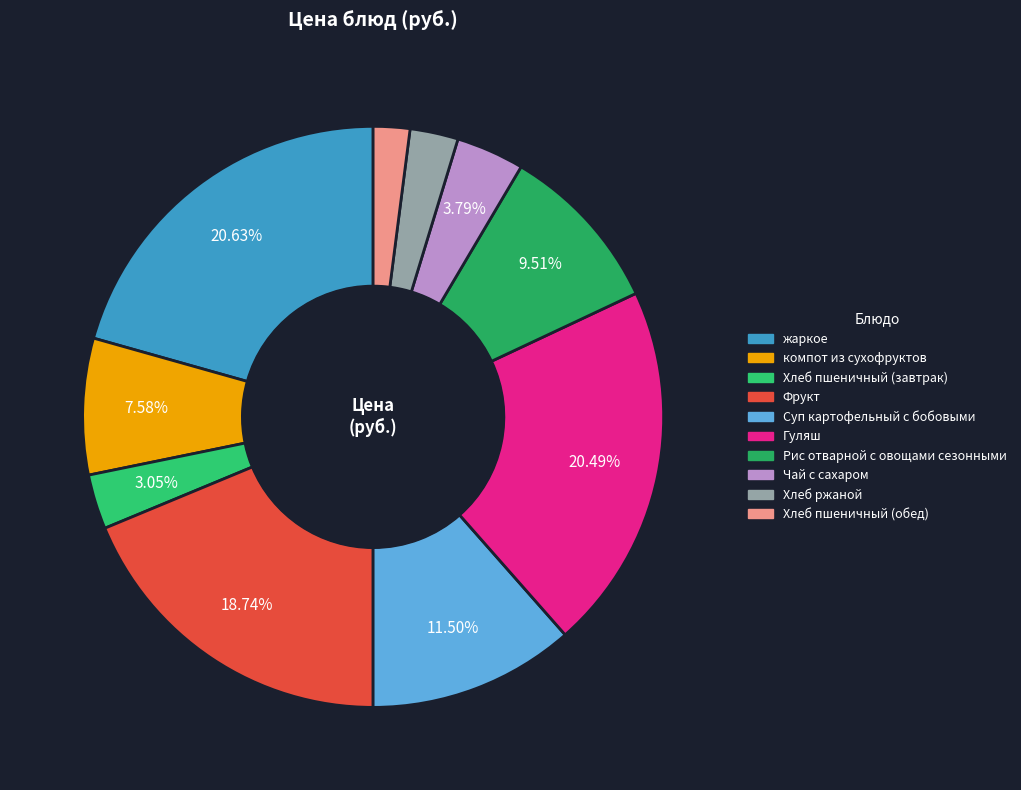

Is it true that Хлеб ржаной is 3% of the pie?

True